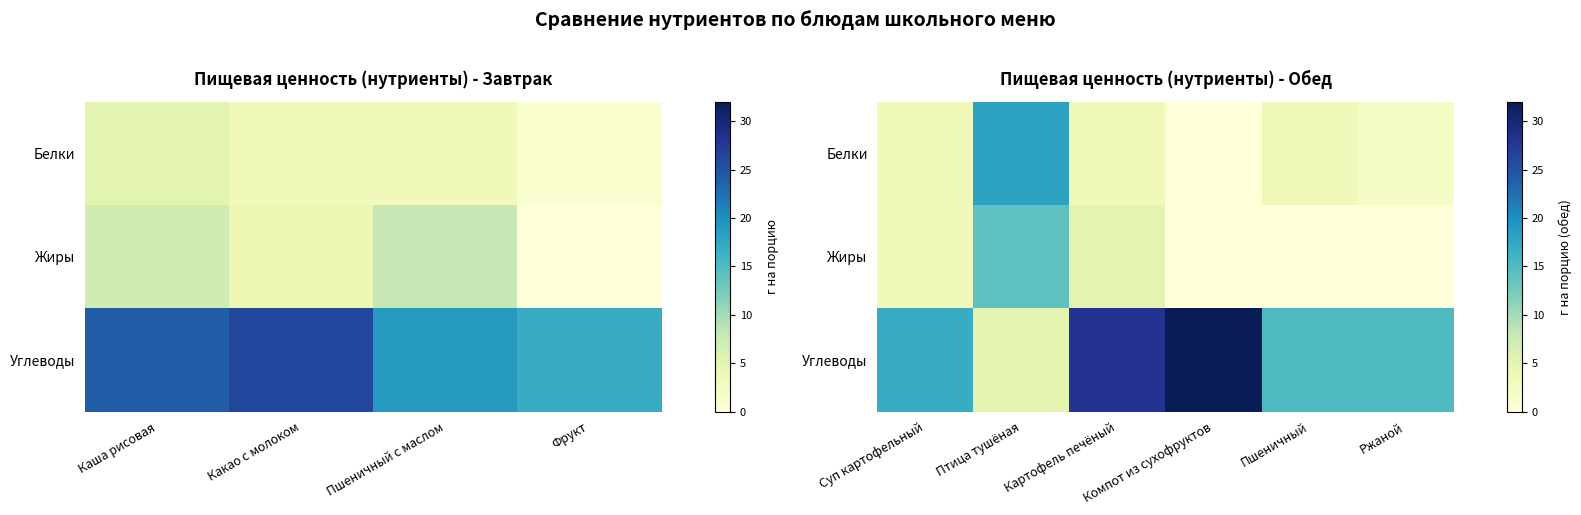

Between Птица тушёная and Пшеничный, which is larger?

Птица тушёная